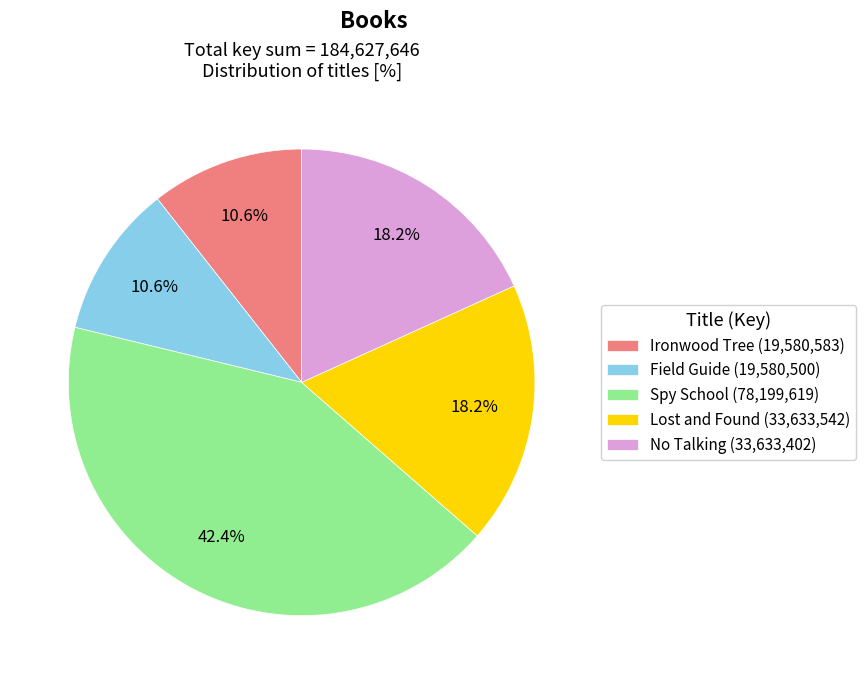

Count the number of slices in the pie.

5